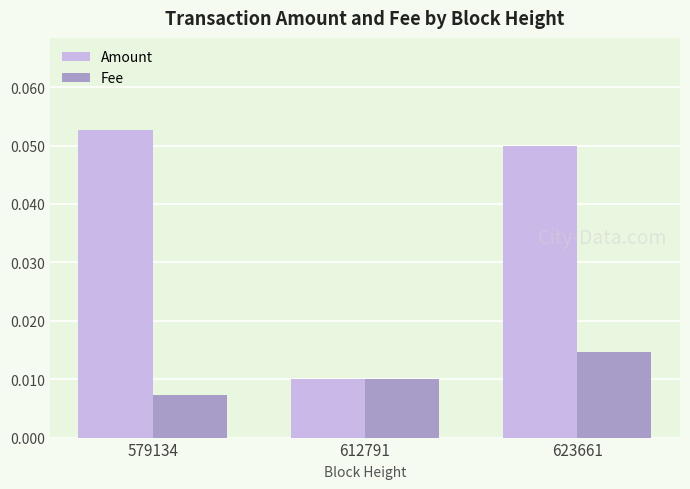

Which category has the highest value in the Fee series?

623661